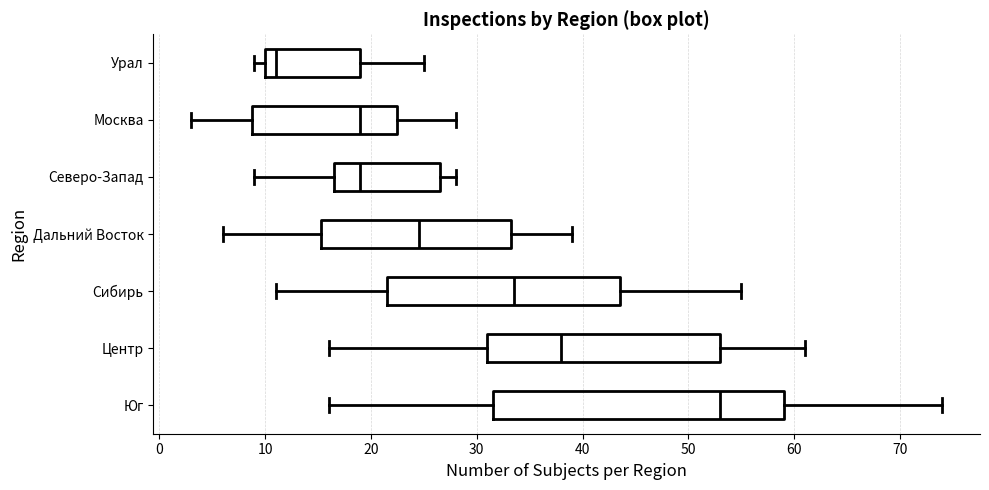

Which box has the furthest to the right median line?

Юг